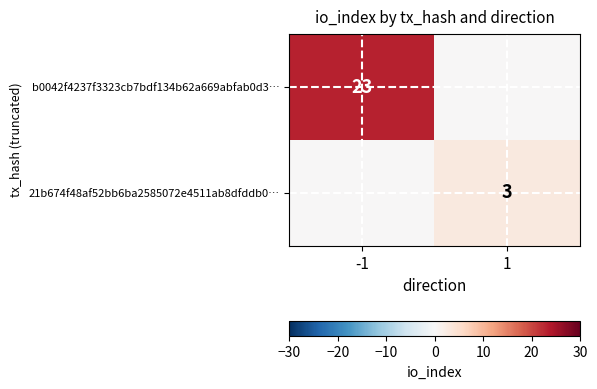

The b0042f4237f3323cb7bdf134b62a669abfab0d3… series shows 35 at -1. True or false?

False